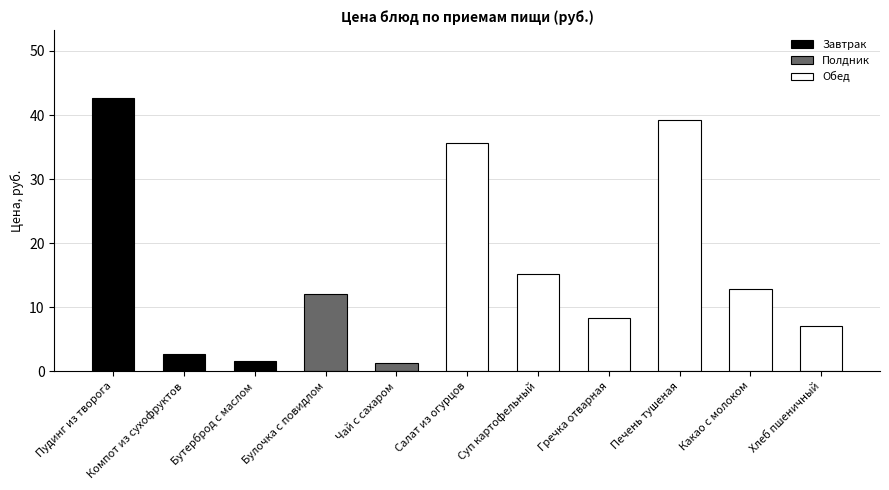

How many categories are shown in the chart?

11